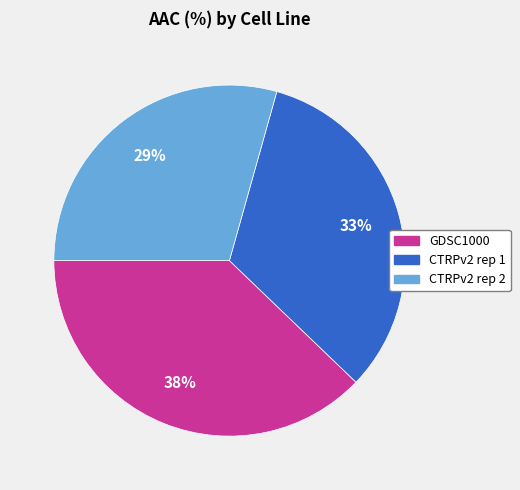

Is there a majority slice in this chart?

No